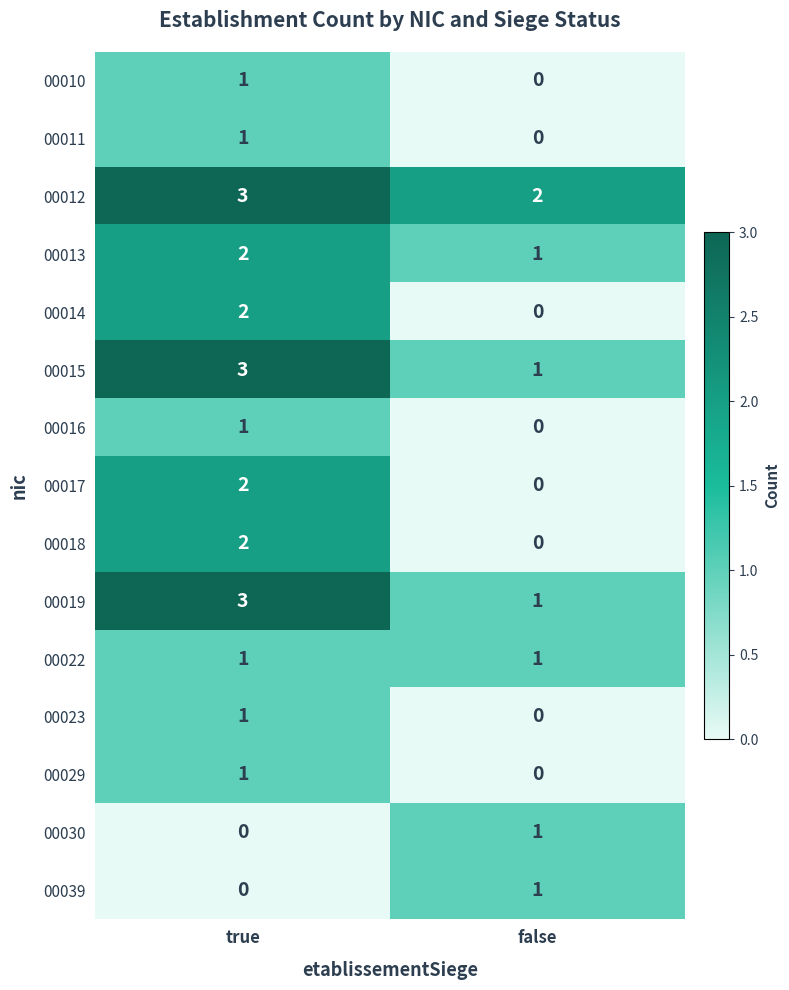

Read the 00015 value at true.

3